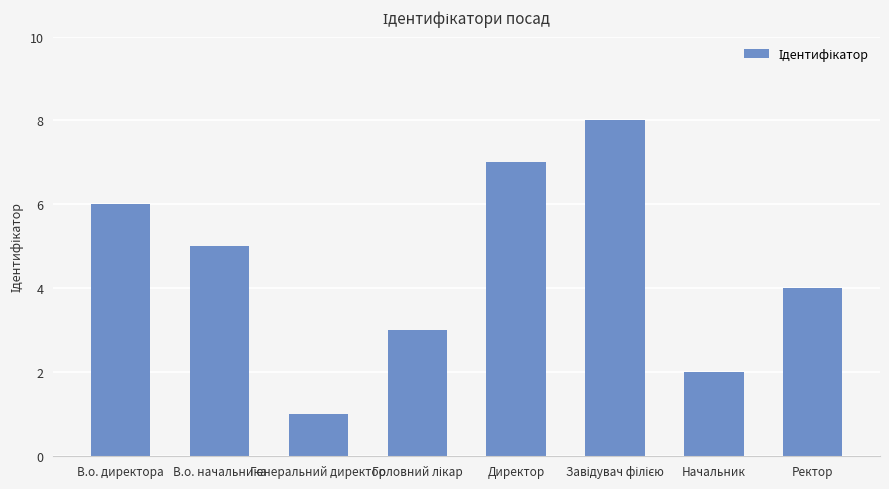

What is the difference between the second highest and minimum values?

6